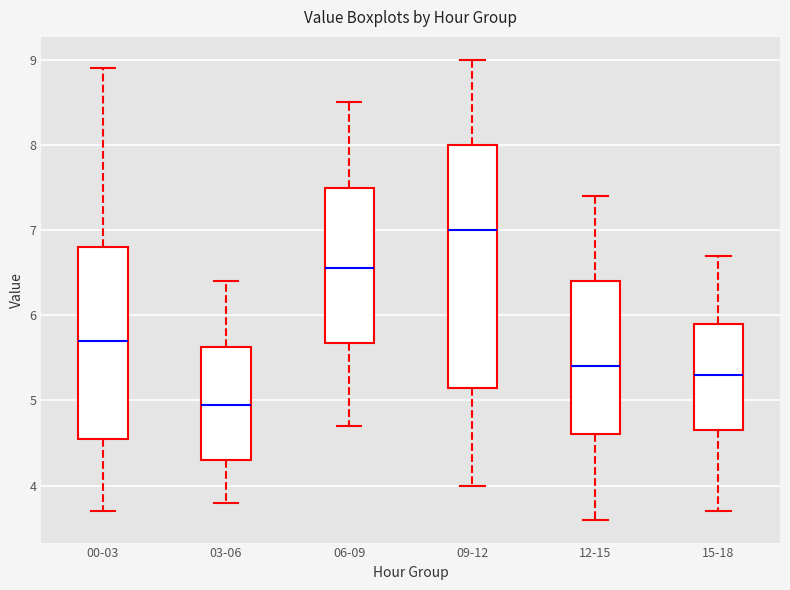

Where does the lower whisker of the box for 03-06 end on the y-axis? The values are not printed on the chart, so give them approximately, as read against the axis.

3.8